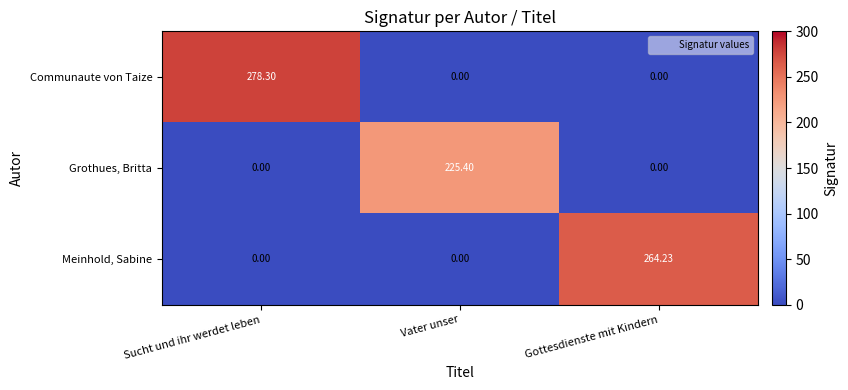

List the series in order of their peak value, highest first.

Communaute von Taize, Meinhold, Sabine, Grothues, Britta